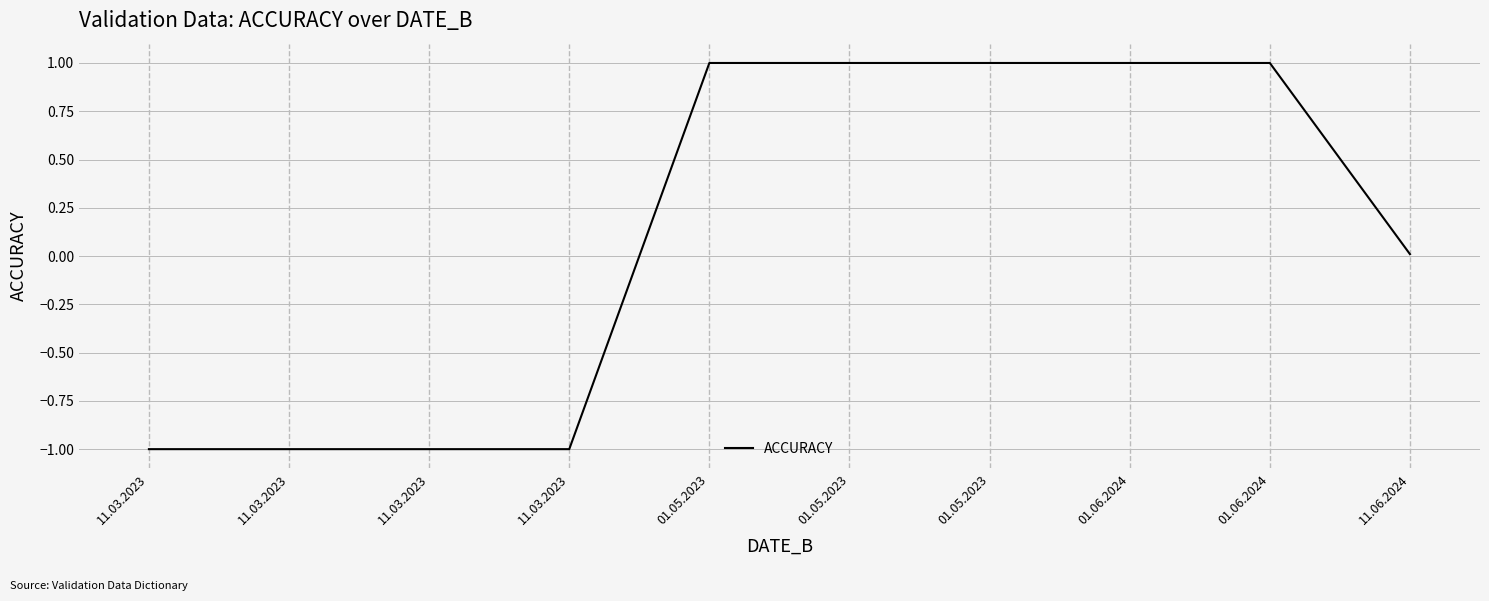

What is the label of the 1st point from the left?

11.03.2023